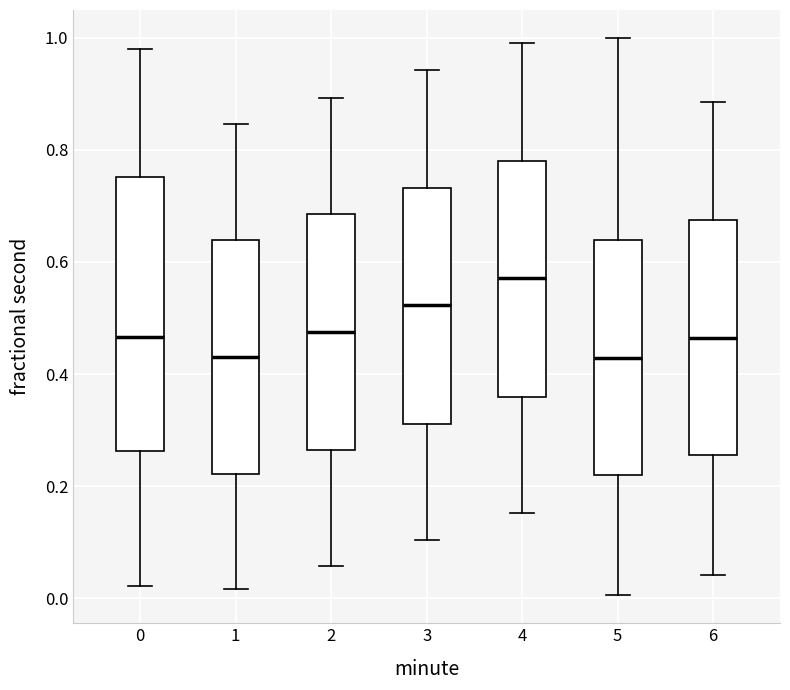

Which box is the tallest, from its lower edge to its upper edge?

0